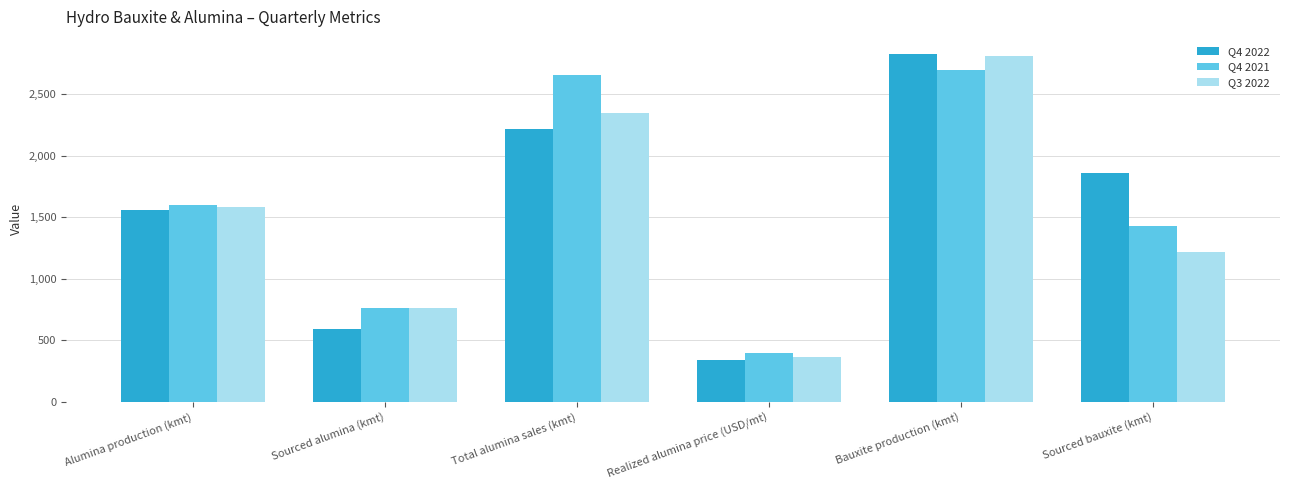

At Total alumina sales (kmt), list the series in order from smallest to largest.

Q4 2022, Q3 2022, Q4 2021